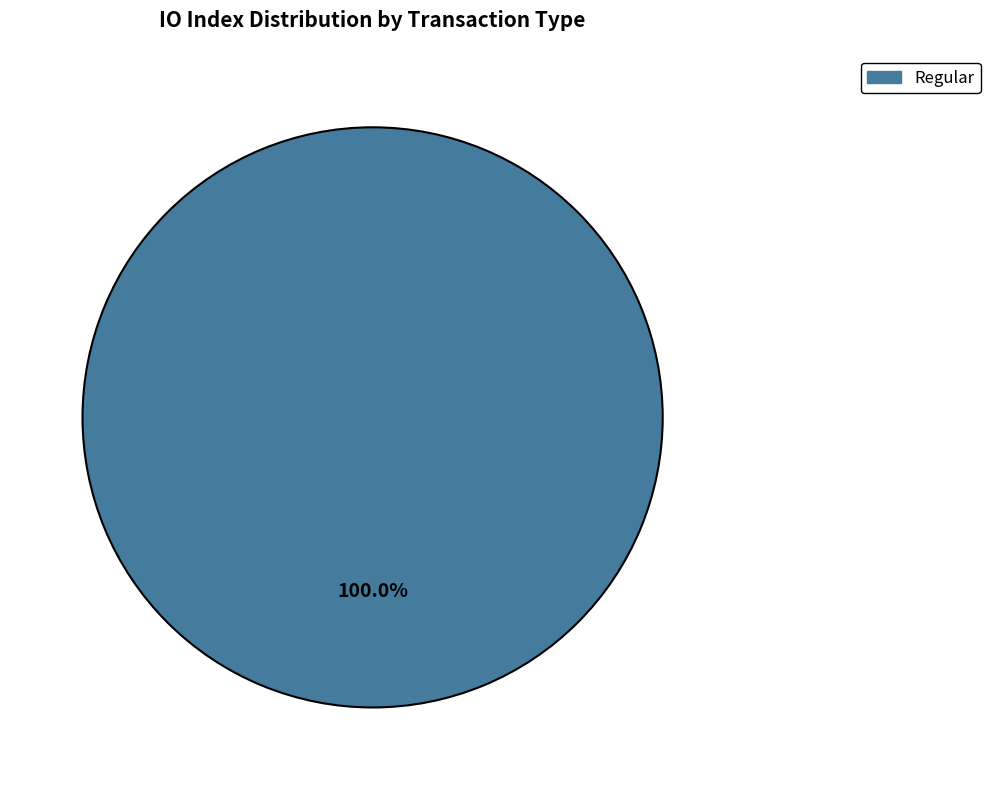

Is there a majority slice in this chart?

Yes